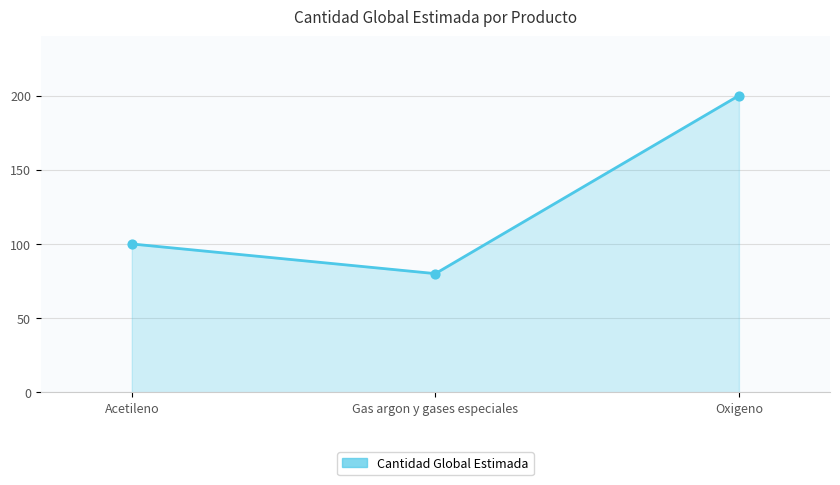

What is the change in value from Gas argon y gases especiales to Oxigeno?

+120